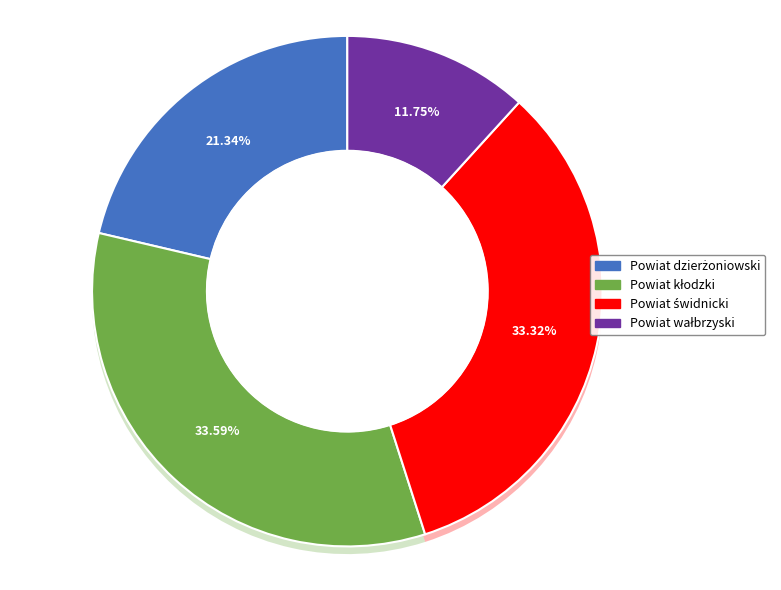

Which slice is the smallest?

Powiat wałbrzyski